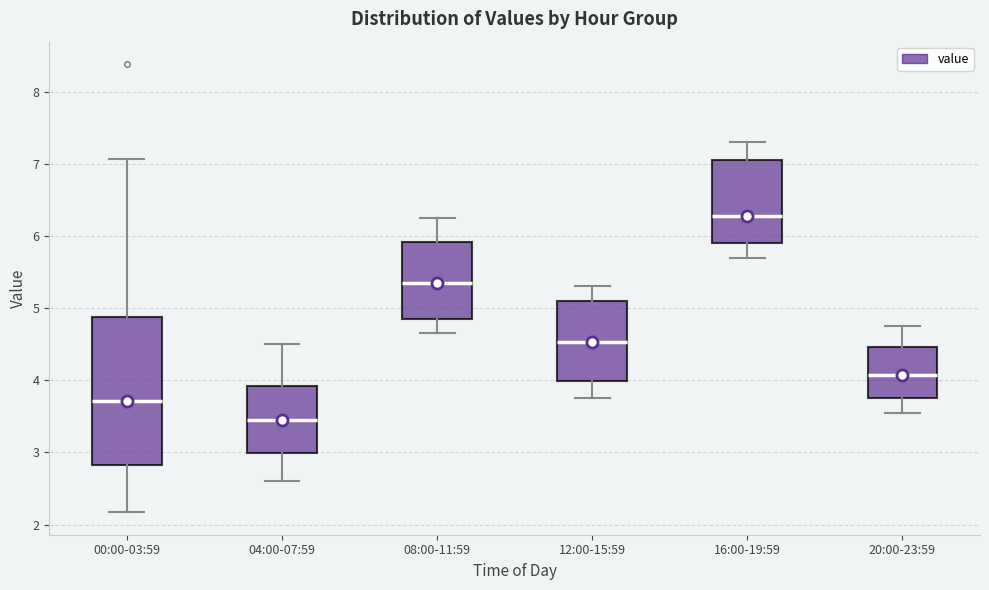

Reading left to right, transcribe this box plot: for each box, give where its median line is, the range the box spans, and where its two whiskers end, as read against the y-axis. The values are not printed on the chart, so give them approximately, as read against the axis.

00:00-03:59: median 3.7, box 2.8 to 4.9, whiskers 2.2 to 7.1
04:00-07:59: median 3.5, box 3.0 to 3.9, whiskers 2.6 to 4.5
08:00-11:59: median 5.4, box 4.9 to 5.9, whiskers 4.7 to 6.3
12:00-15:59: median 4.5, box 4.0 to 5.1, whiskers 3.8 to 5.3
16:00-19:59: median 6.3, box 5.9 to 7.1, whiskers 5.7 to 7.3
20:00-23:59: median 4.1, box 3.8 to 4.5, whiskers 3.6 to 4.8